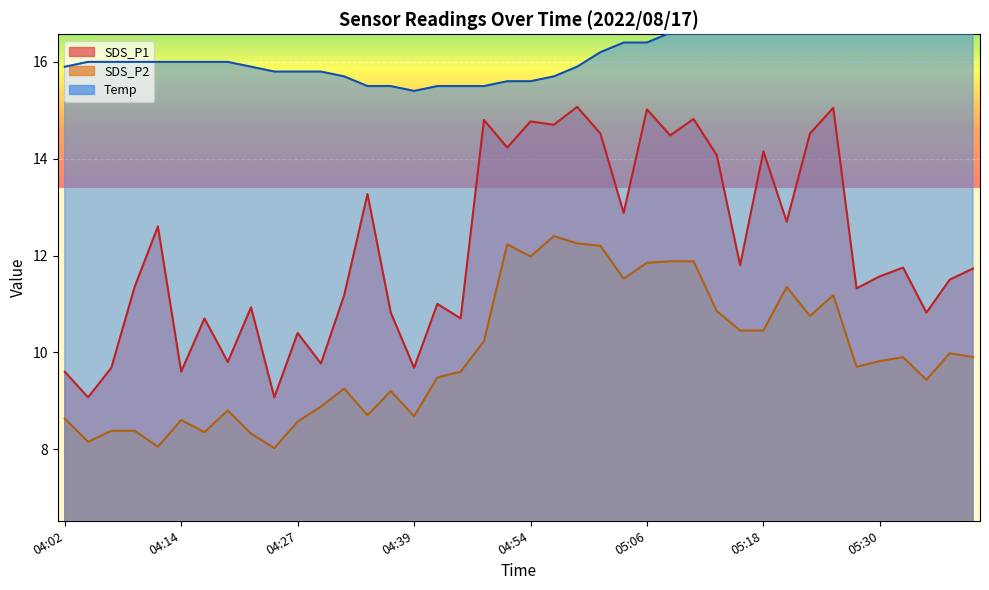

Which category has the lowest value across all series?

04:24